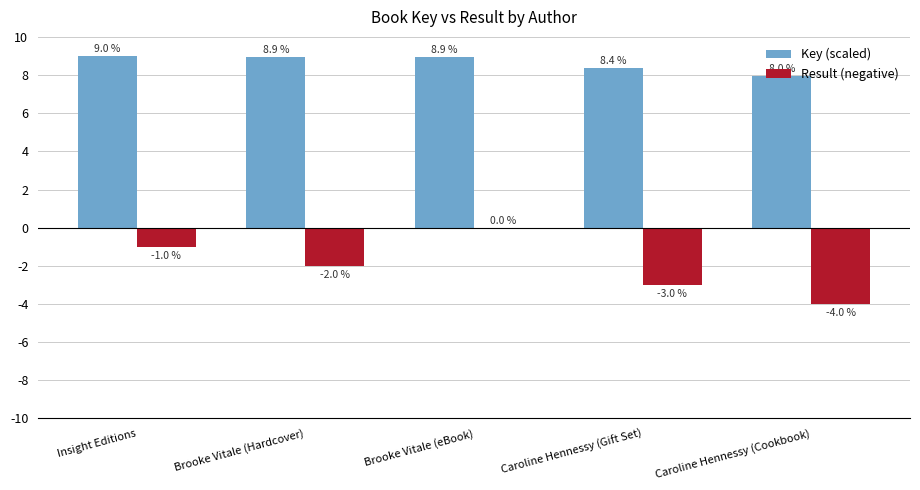

At which label is Key (scaled) closest to 8?

Caroline Hennessy (Cookbook)